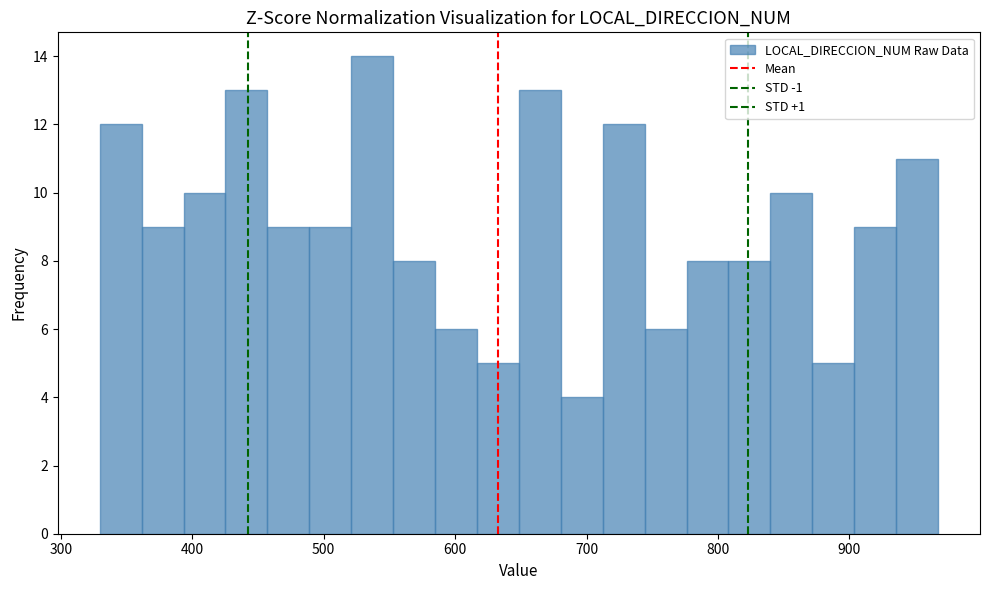

Read against the x-axis, roughly where is the centre of the tallest bar?

540